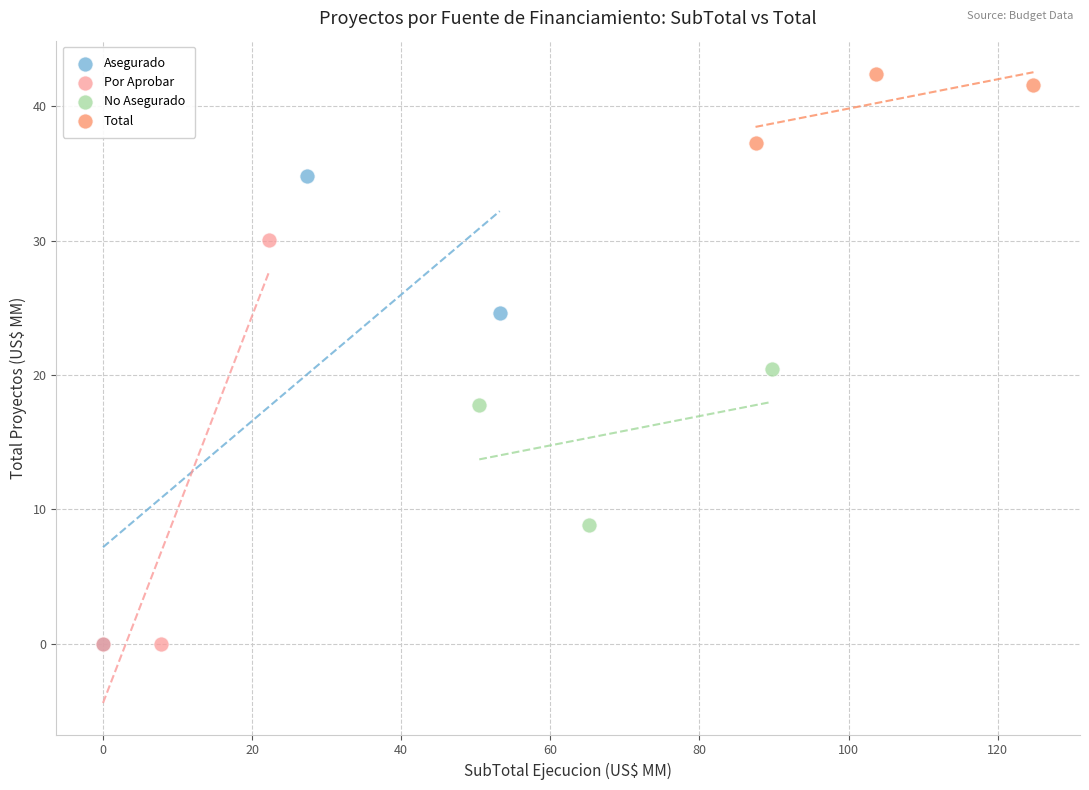

Which series has the largest Y range (max minus min)?

Asegurado